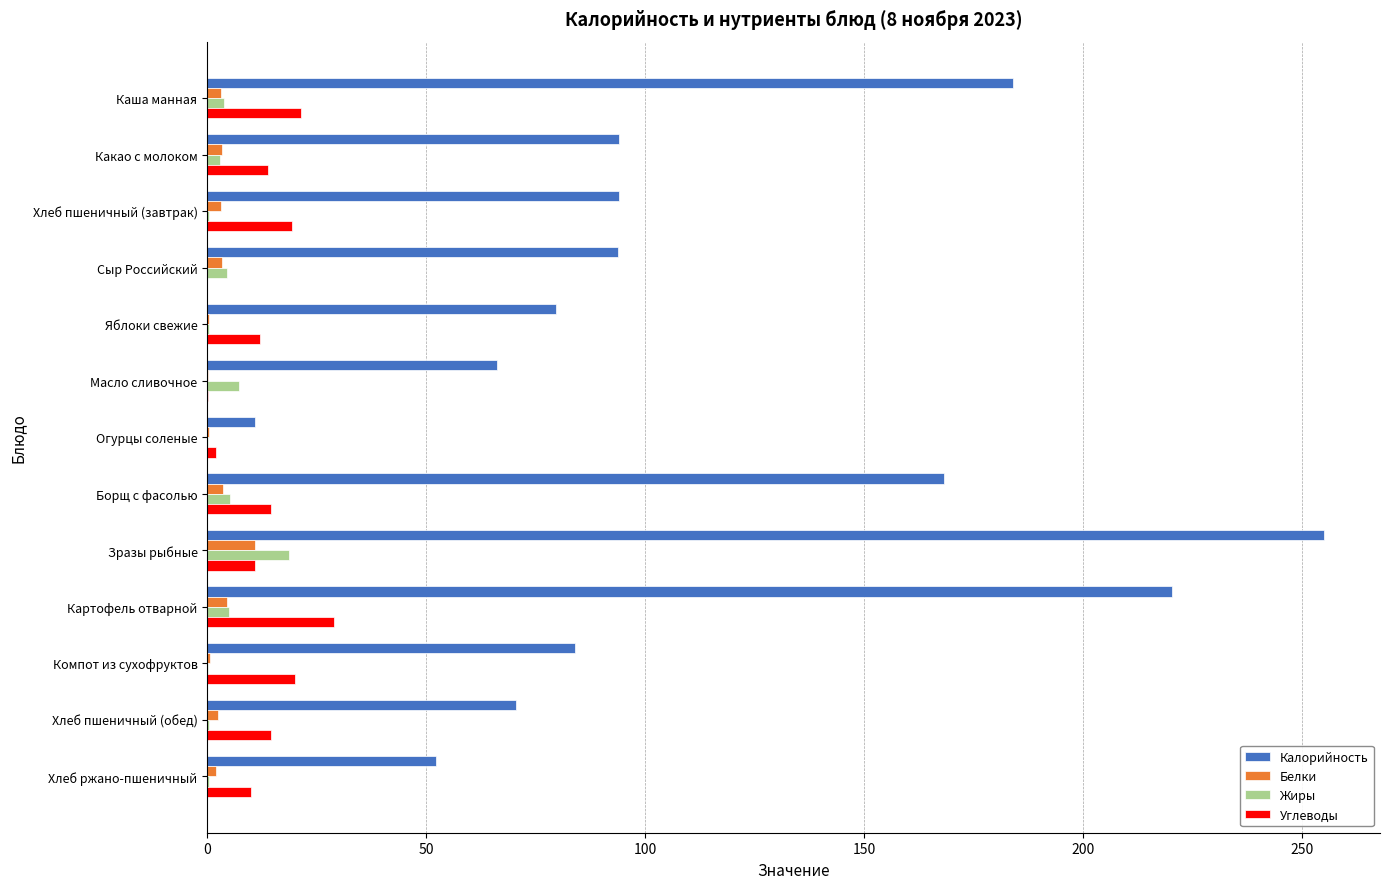

How many categories are shown in the chart?

13